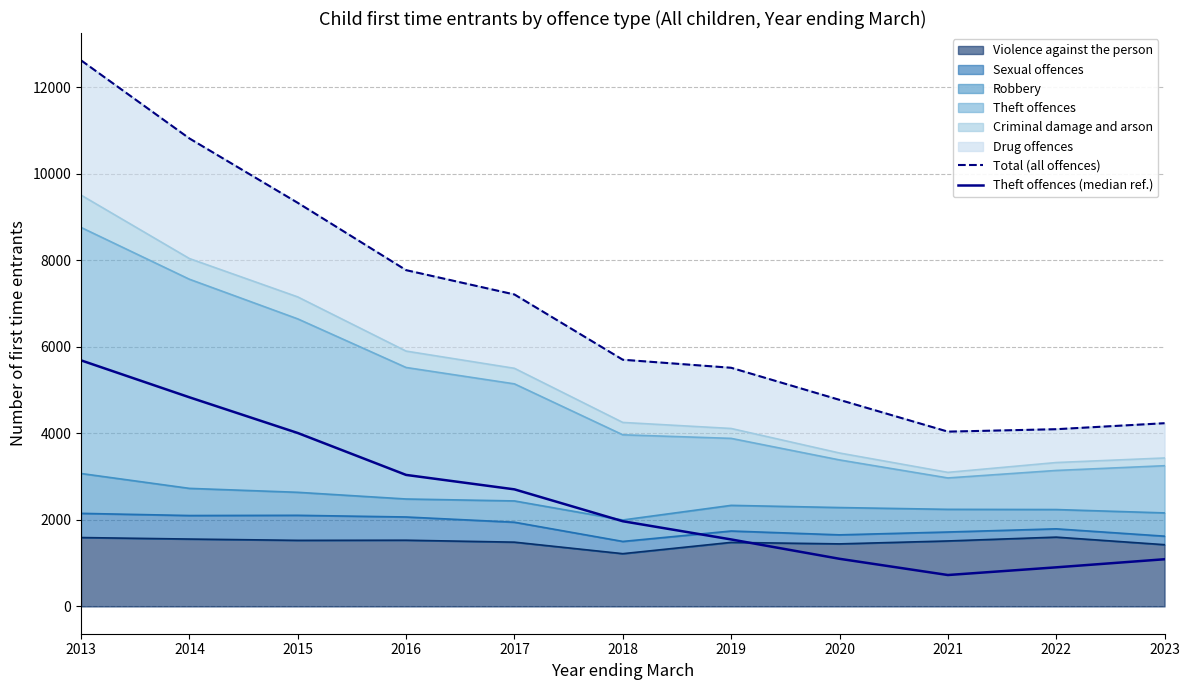

What is the difference between the maximum and second lowest values in the Total (all offences) series?

8526.4